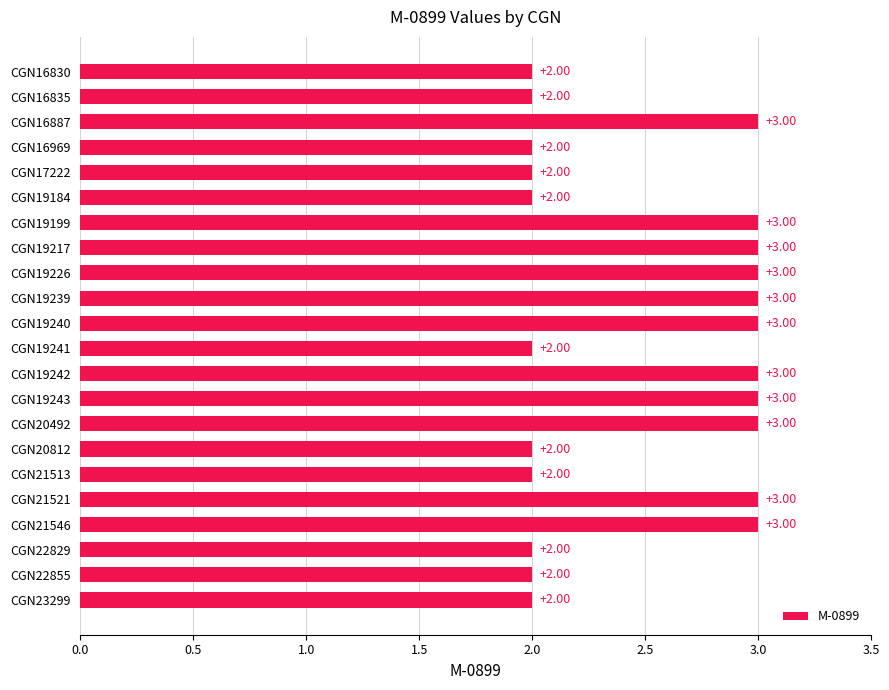

Approximately how many times larger is the value at CGN16830 compared to CGN21513?

1.0